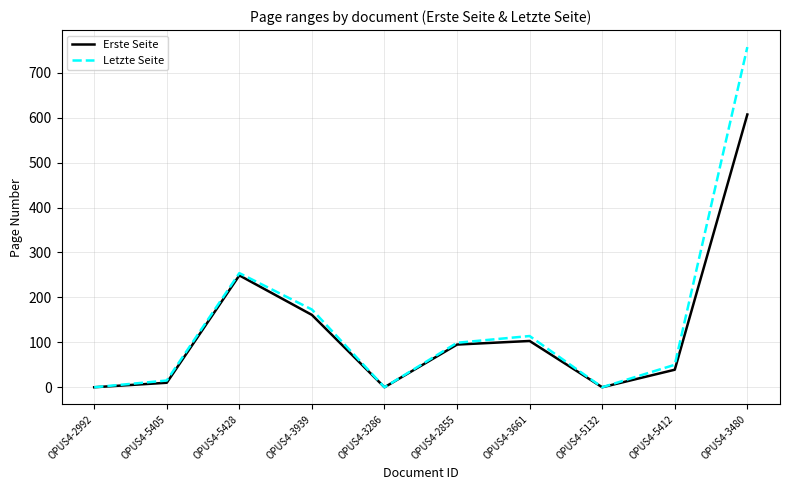

Reading left to right, list all the values displayed in this chart.

Erste Seite: 0	10	249	161	0	95	103	0	39	607
Letzte Seite: 0	15	254	173	0	99	114	0	50	757